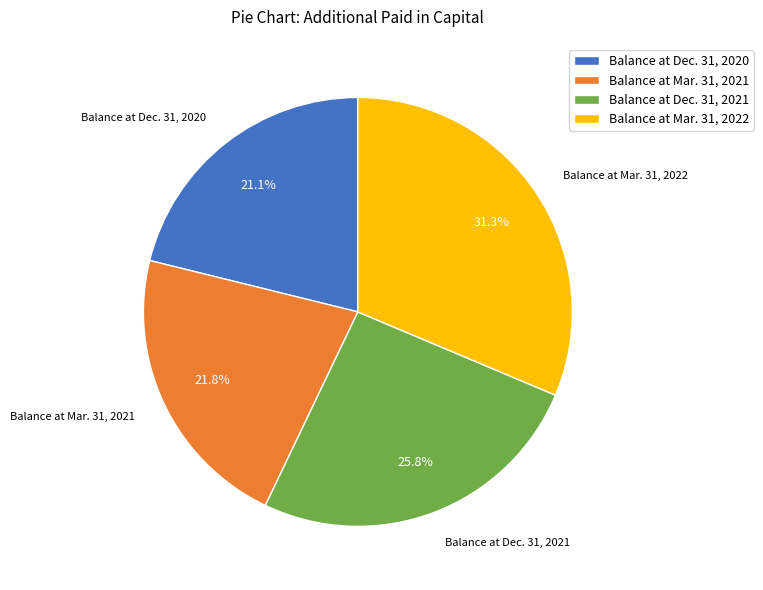

What percentage is the Balance at Mar. 31, 2021 slice, to the nearest percent?

22%